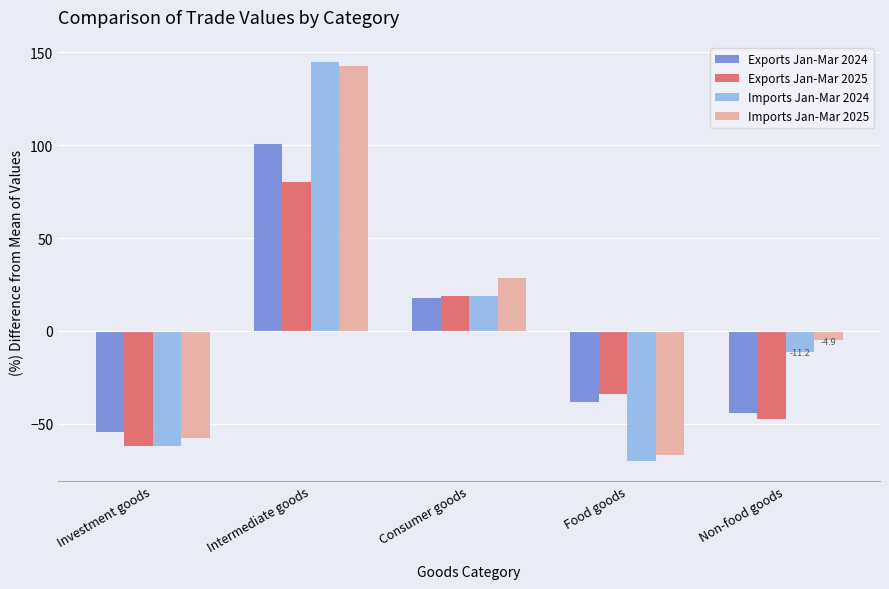

What is the value of the Imports Jan-Mar 2025 bar at the 3rd from the left?

28.5